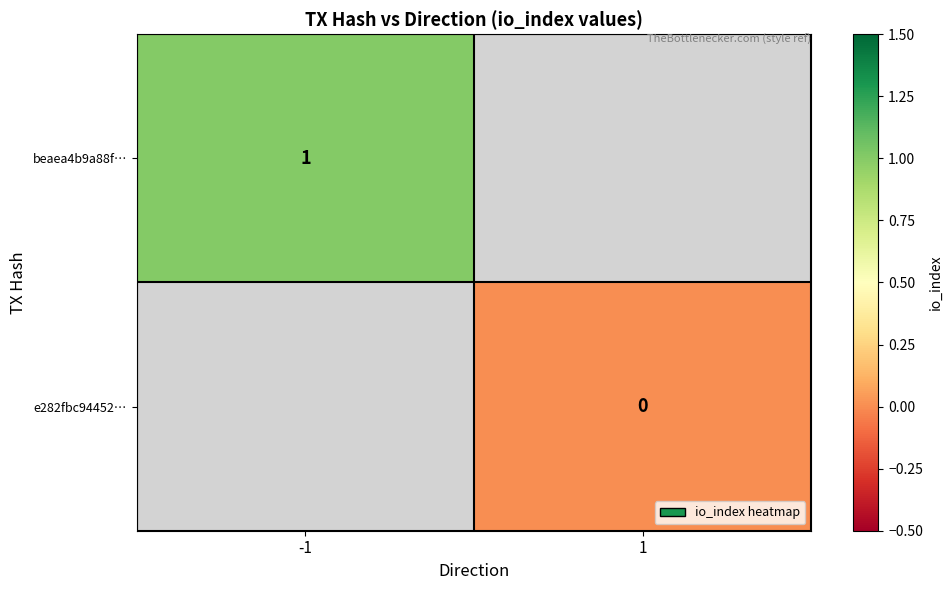

The beaea4b9a88f… series shows 0 at -1. True or false?

False